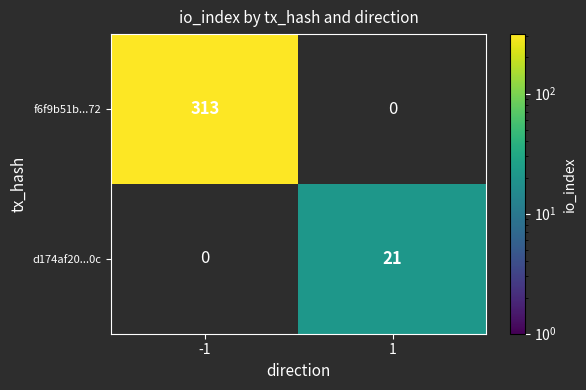

Is it true that d174af20...0c equals 5 at 1?

False